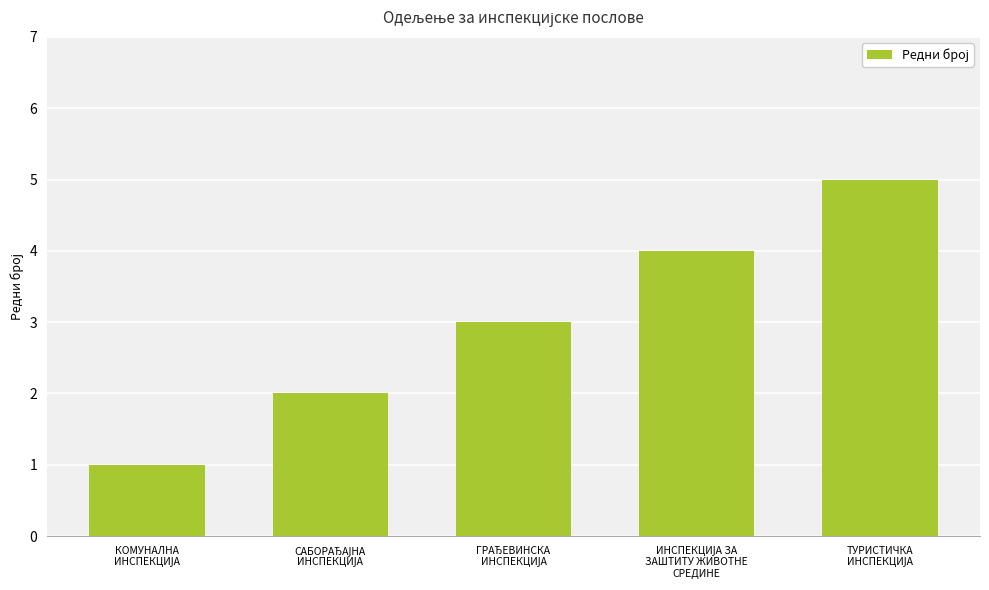

What is the difference between the maximum and minimum values?

4